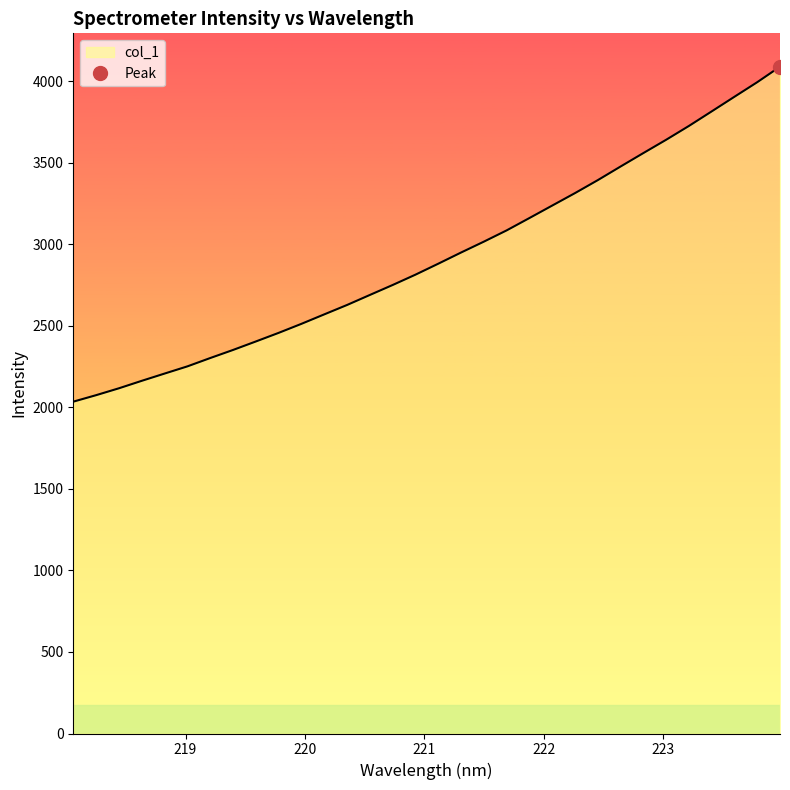

What is the change in value from 218.6332 to 219.2067?

+139.7